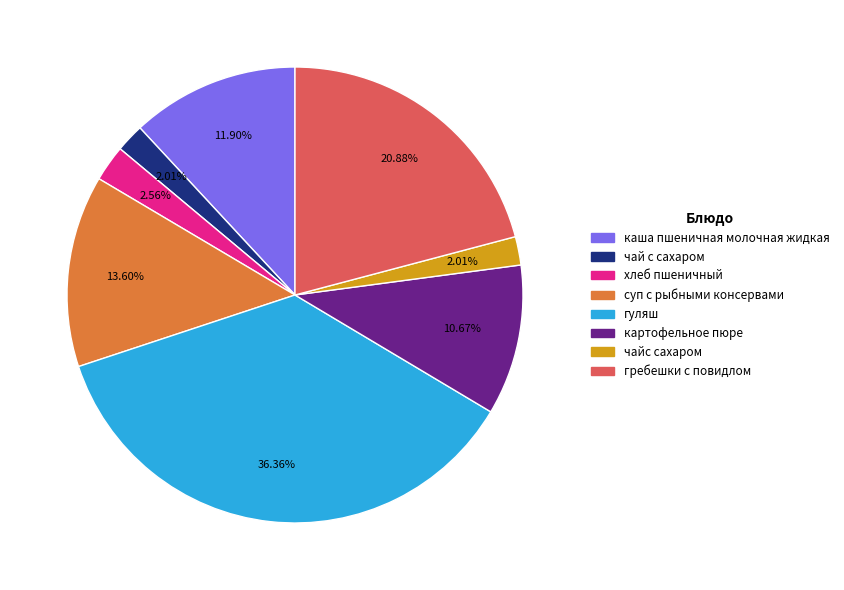

Which category has the biggest portion of the pie?

гуляш